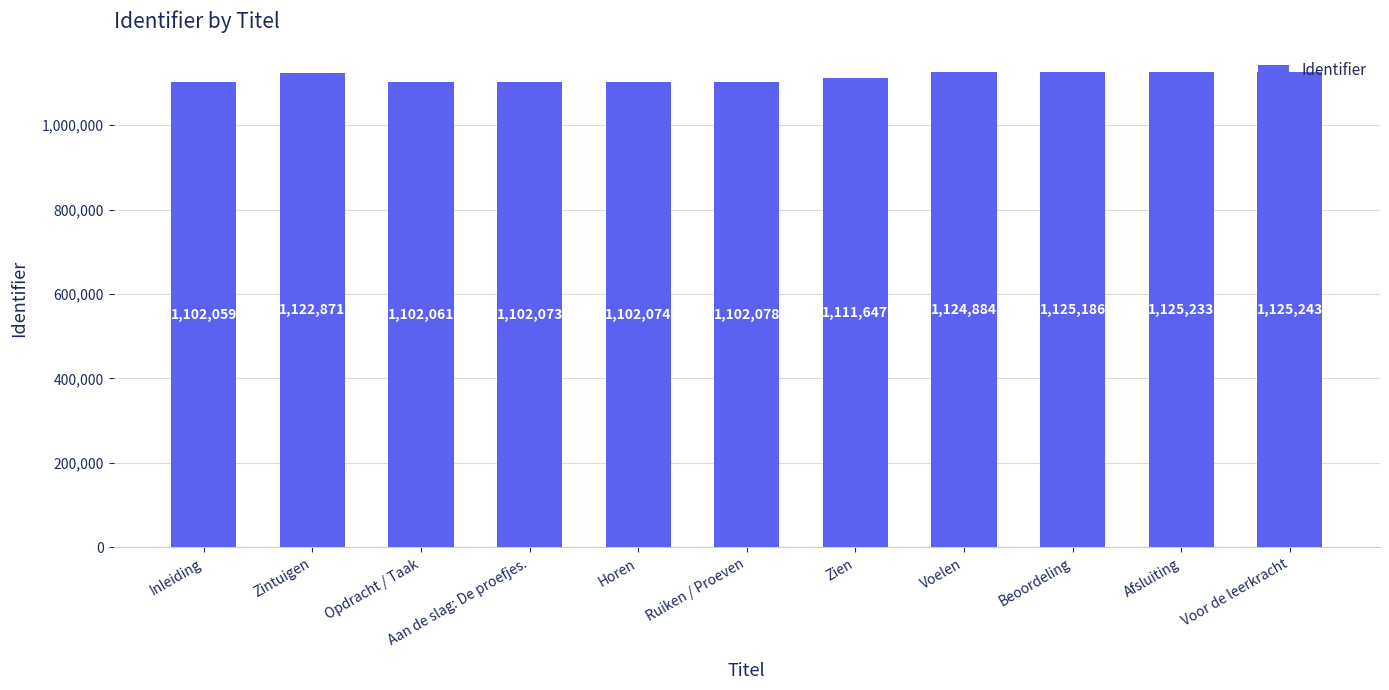

Rank the categories by value from highest to lowest.

Voor de leerkracht, Afsluiting, Beoordeling, Voelen, Zintuigen, Zien, Ruiken / Proeven, Horen, Aan de slag: De proefjes., Opdracht / Taak, Inleiding